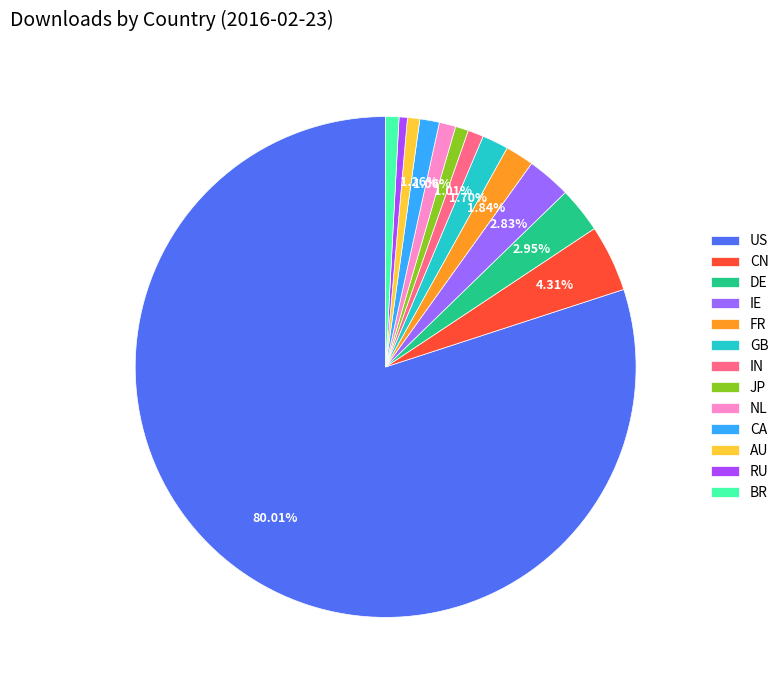

What is the change in value from JP to AU?

-155